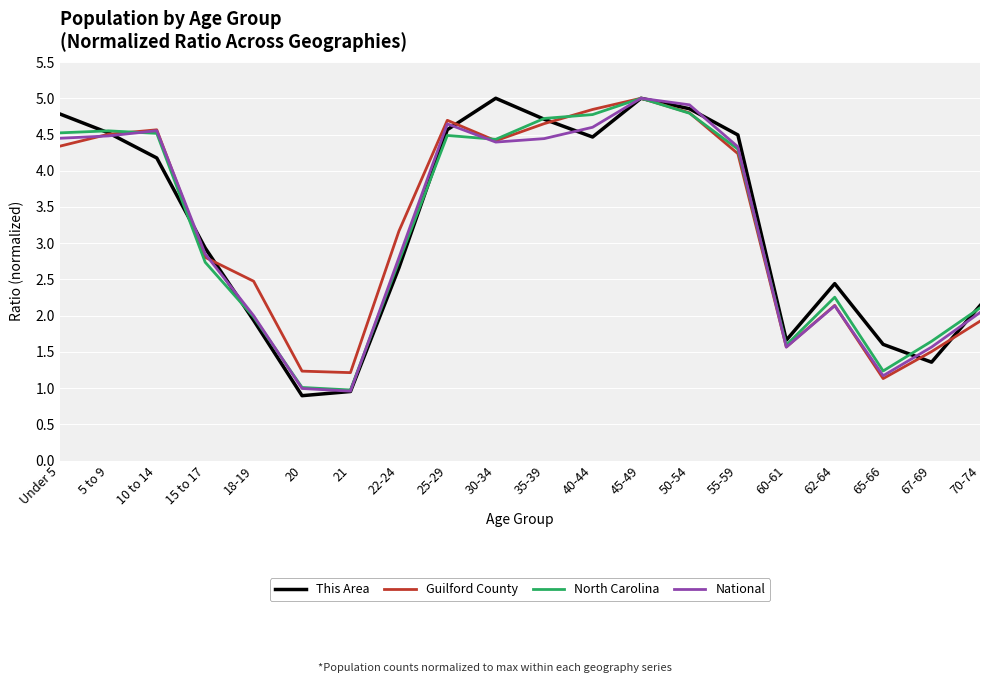

The North Carolina series shows 7.0 at 55-59. True or false?

False